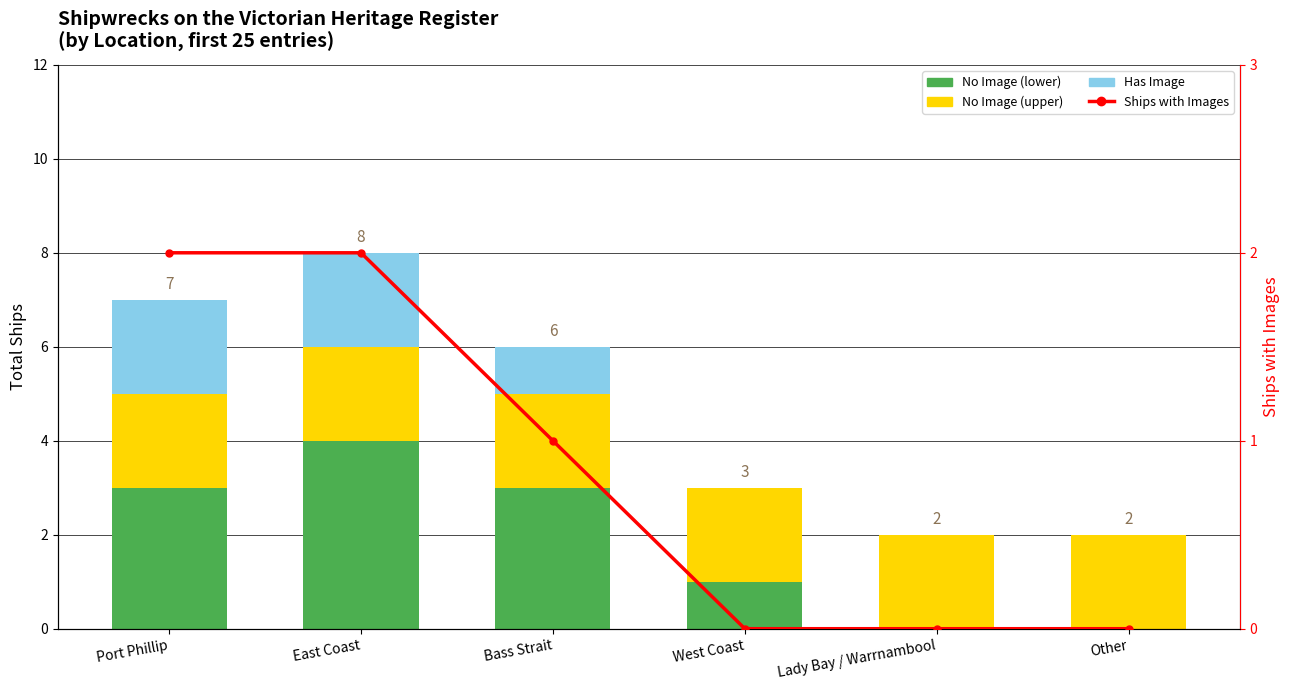

At which category is the sum across all series the highest?

East Coast